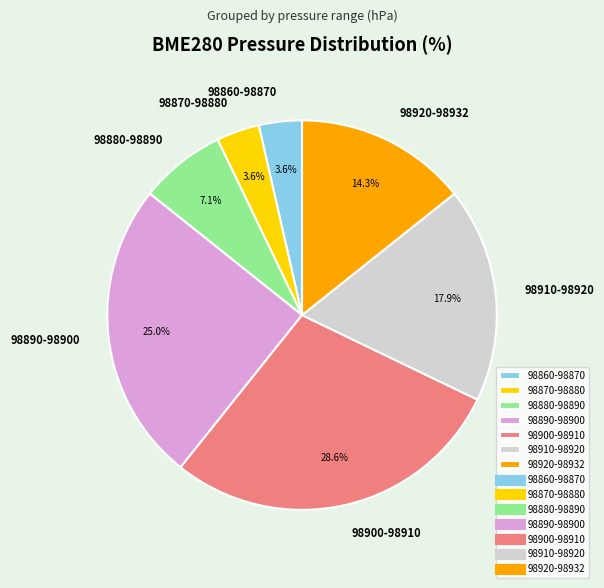

Do 98870-98880 and 98860-98870 together represent more than half of the pie?

No